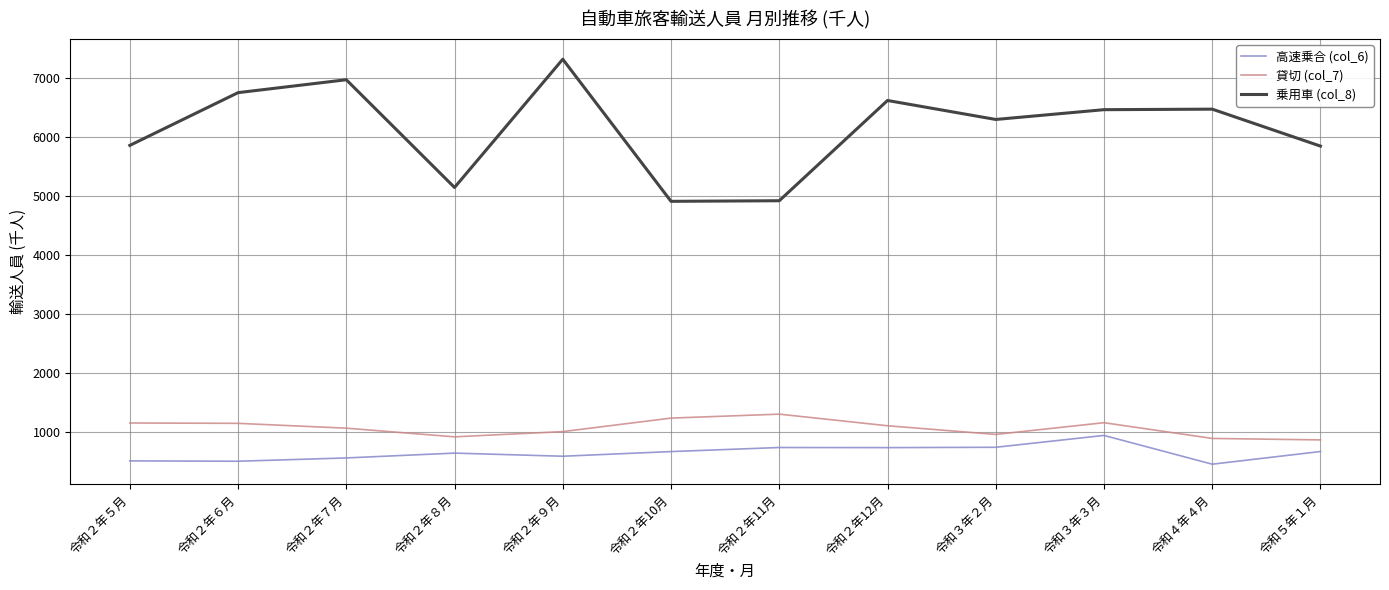

What is the spread (max minus min) of values at 令和２年８月?

4507